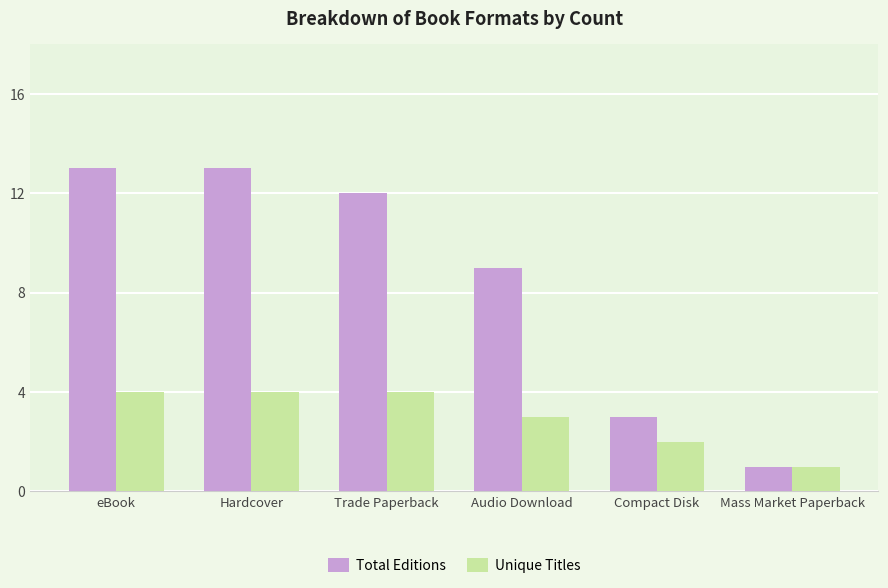

Which series changed the most between eBook and Audio Download?

Total Editions